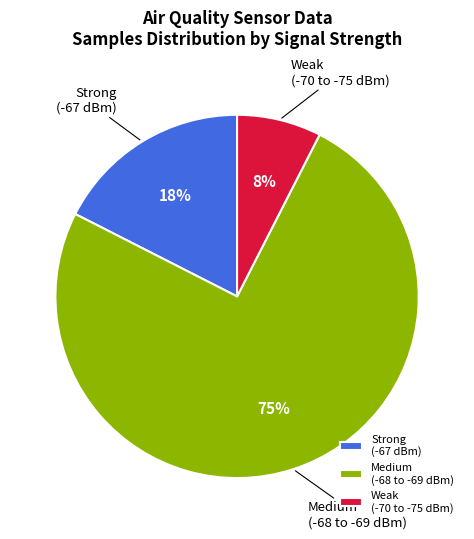

Is there a majority slice in this chart?

Yes